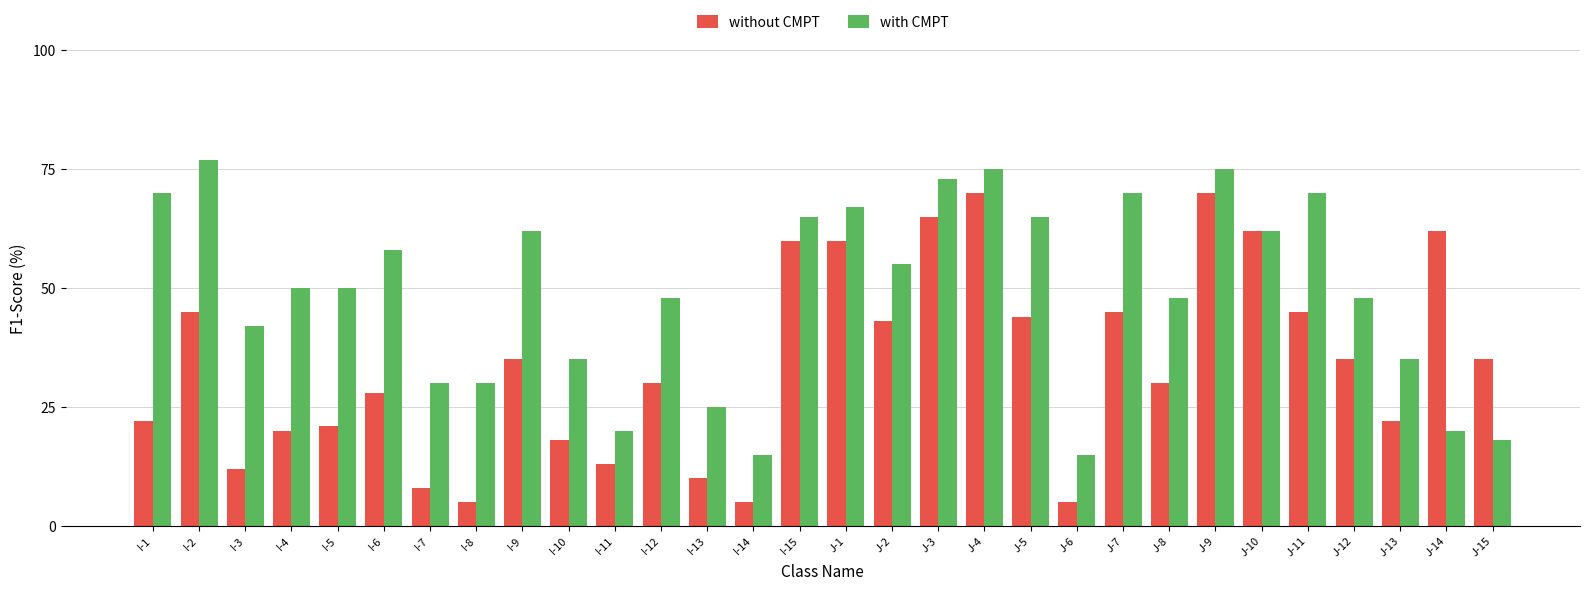

What position from the left is J-13?

28